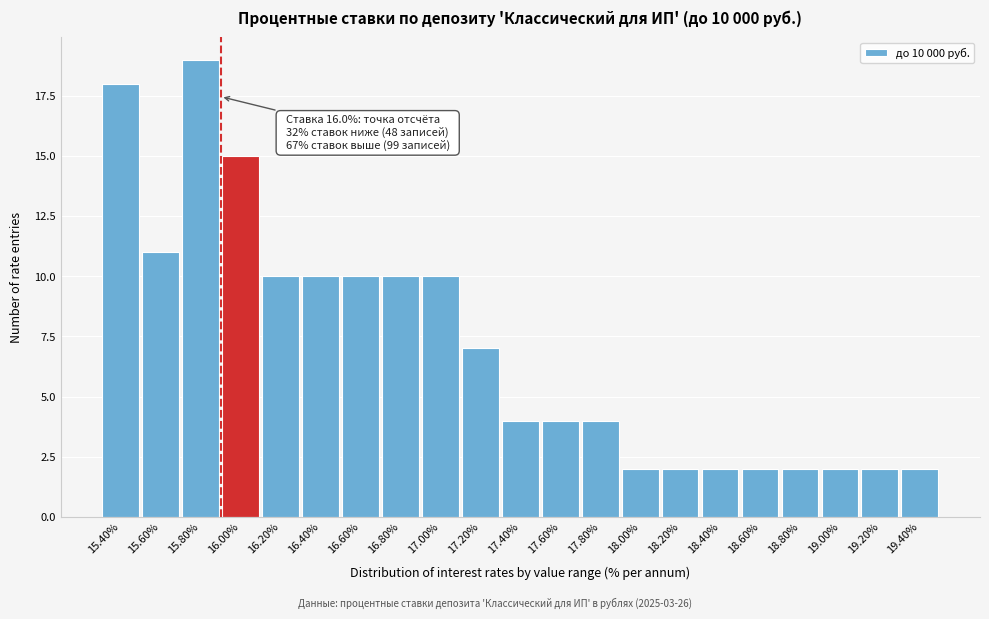

Reading left to right, list all the values displayed in this chart.

18	11	19	15	10	10	10	10	10	7	4	4	4	2	2	2	2	2	2	2	2